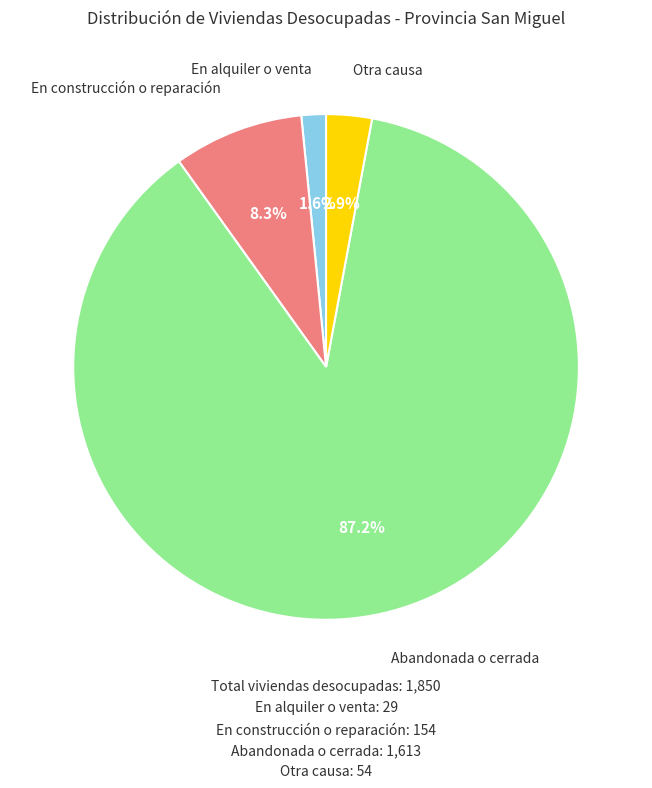

Is there a majority slice in this chart?

Yes